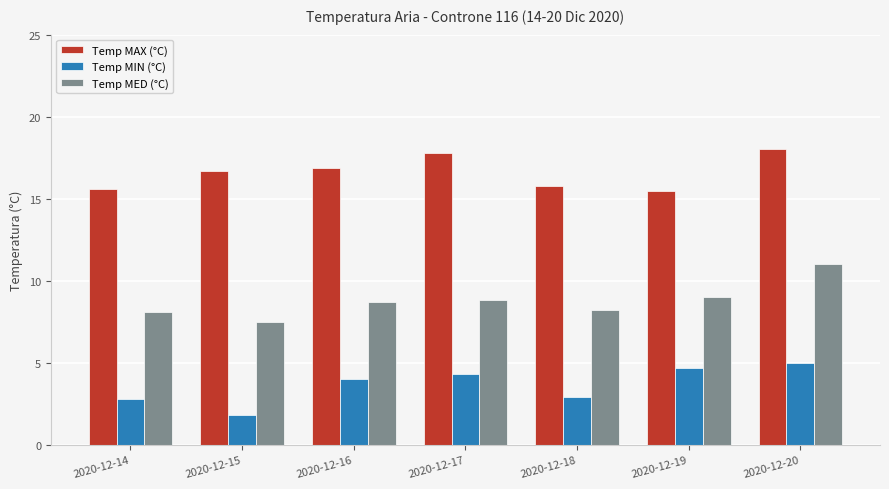

Count the number of data series in this chart.

3